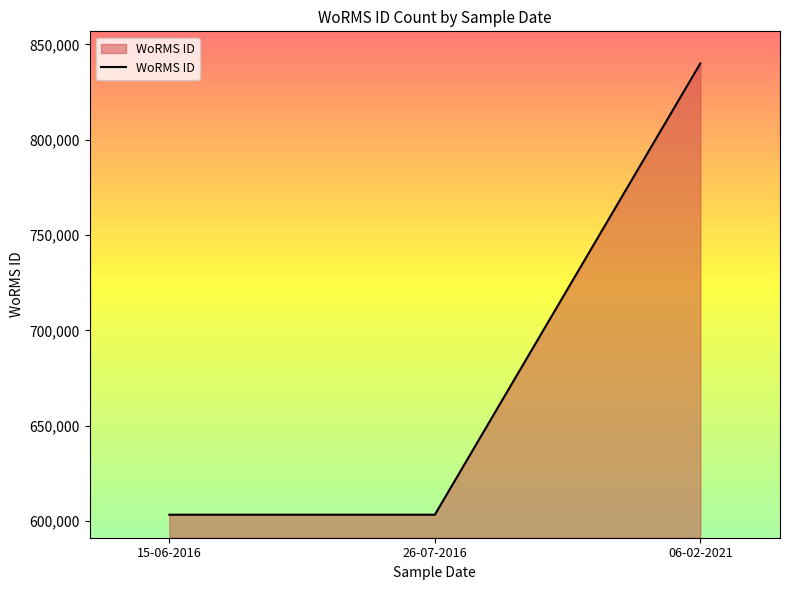

At which category does the chart reach its peak across all series?

06-02-2021